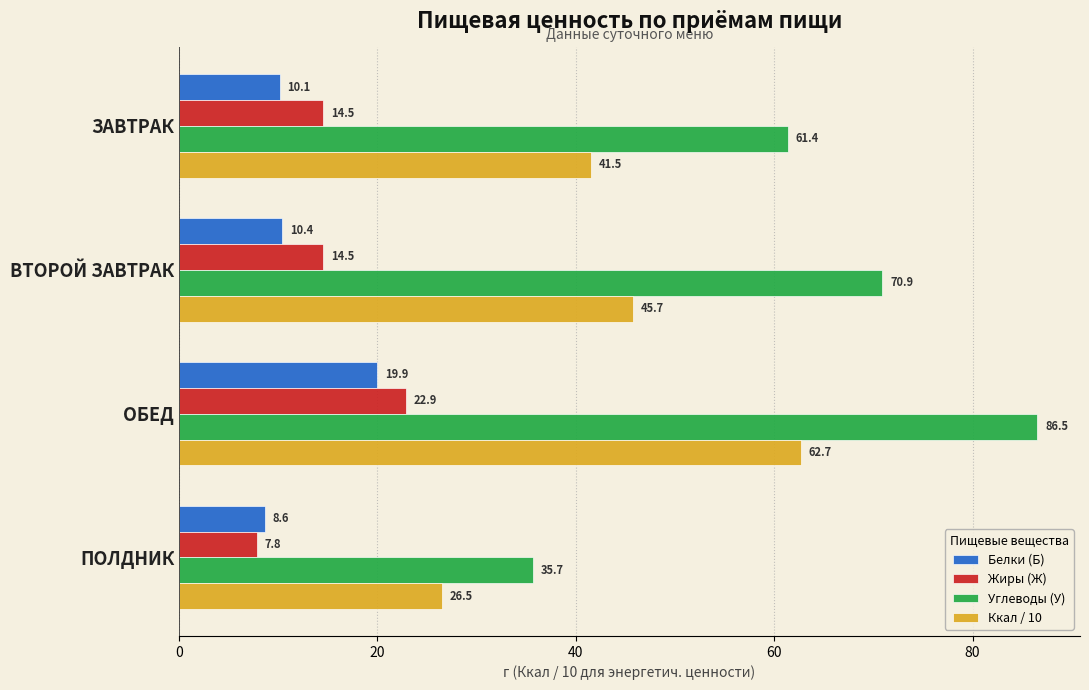

At ОБЕД, list the series in order from smallest to largest.

Белки (Б), Жиры (Ж), Ккал / 10, Углеводы (У)